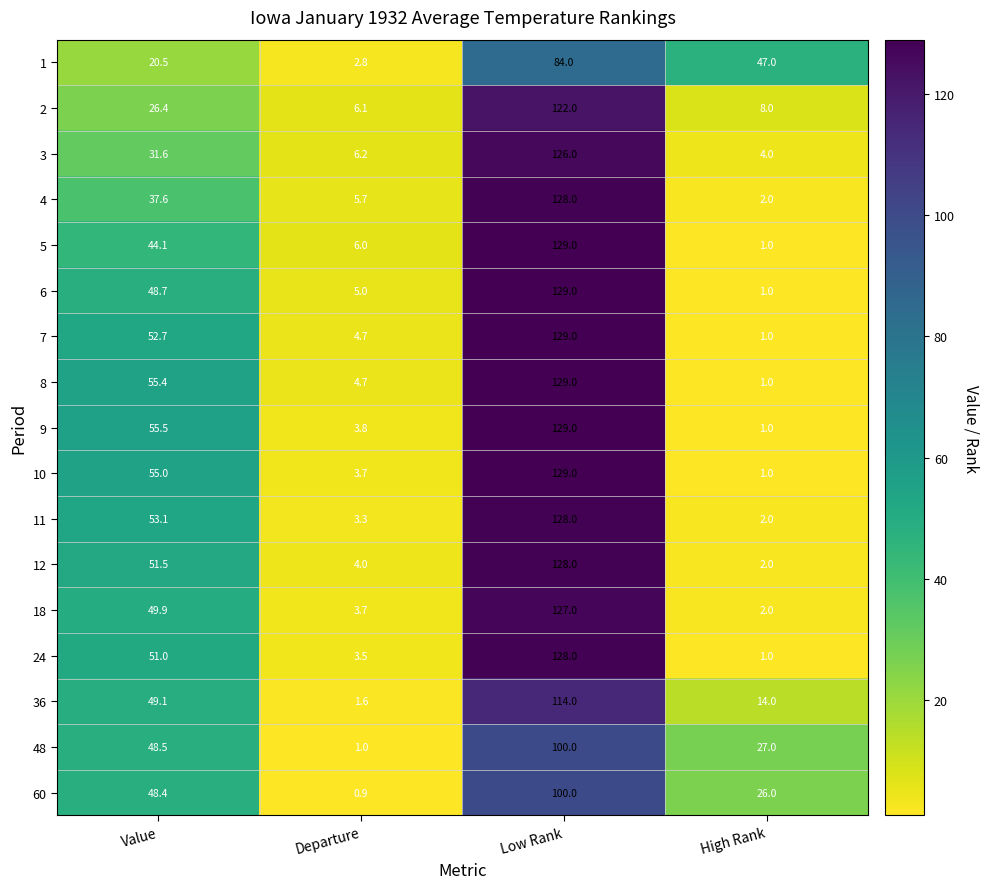

At Value, list the series in order from smallest to largest.

1, 2, 3, 4, 5, 60, 48, 6, 36, 18, 24, 12, 7, 11, 10, 8, 9